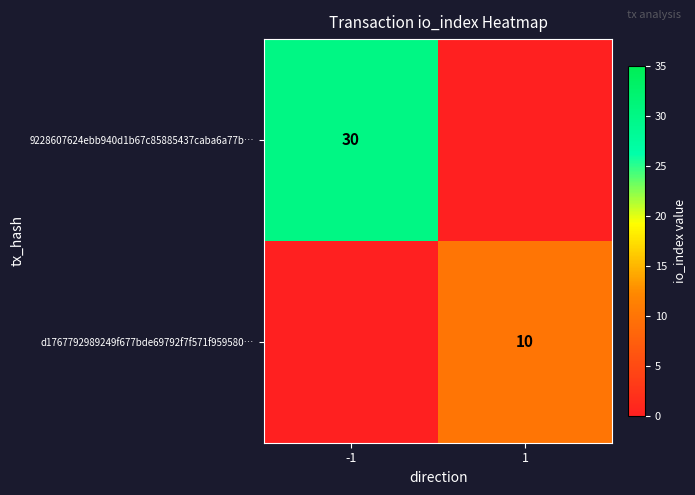

True or false: 9228607624ebb940d1b67c85885437caba6a77b… has a value of 30 at -1.

True